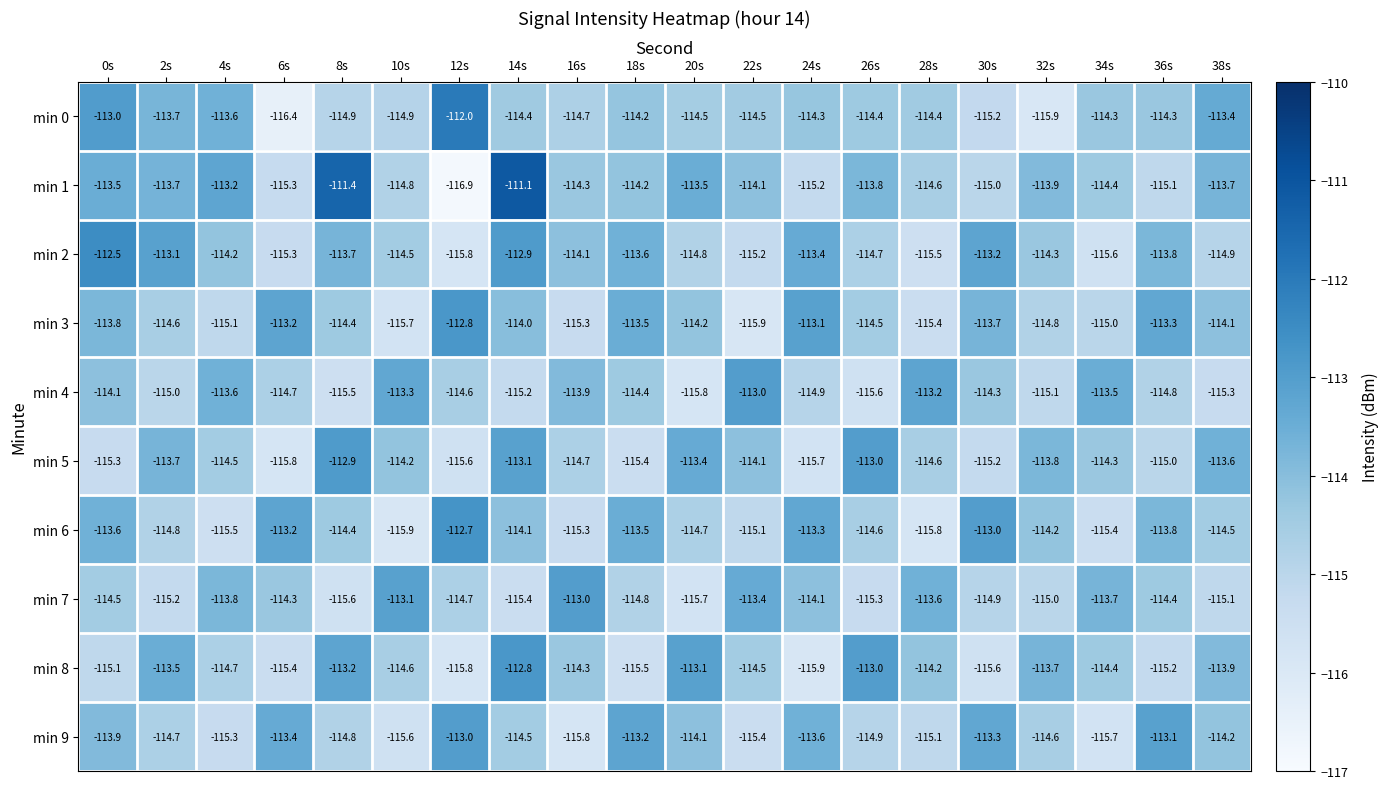

The min 8 series shows -61.5 at 16s. True or false?

False